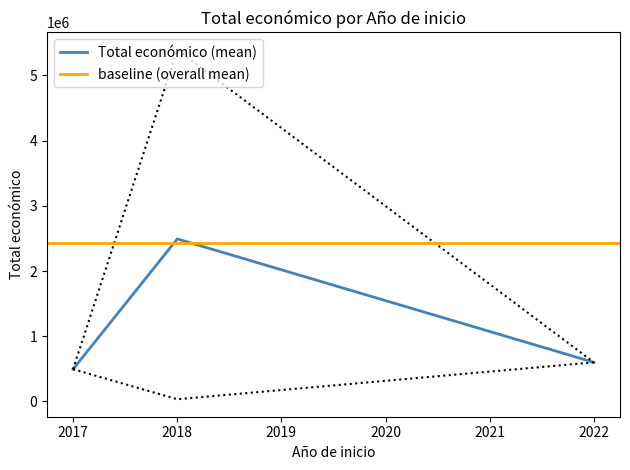

The value of Total económico (mean) at 2022 is 599022. True or false?

True